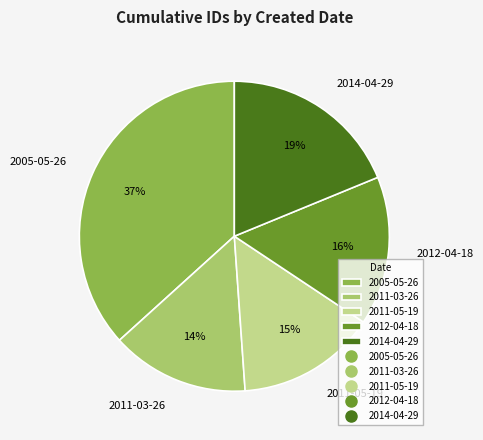

To the nearest percent, what is the average slice percentage?

20%